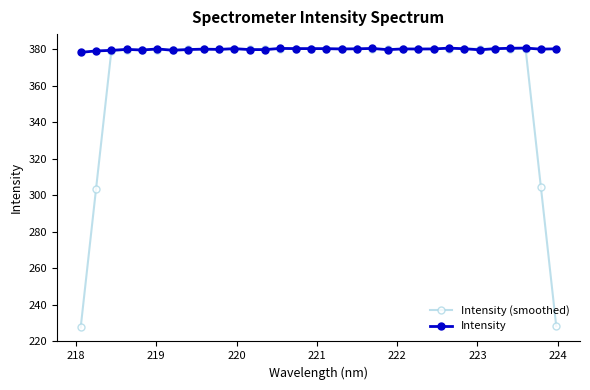

Does the chart display data point markers on the line(s)?

Yes